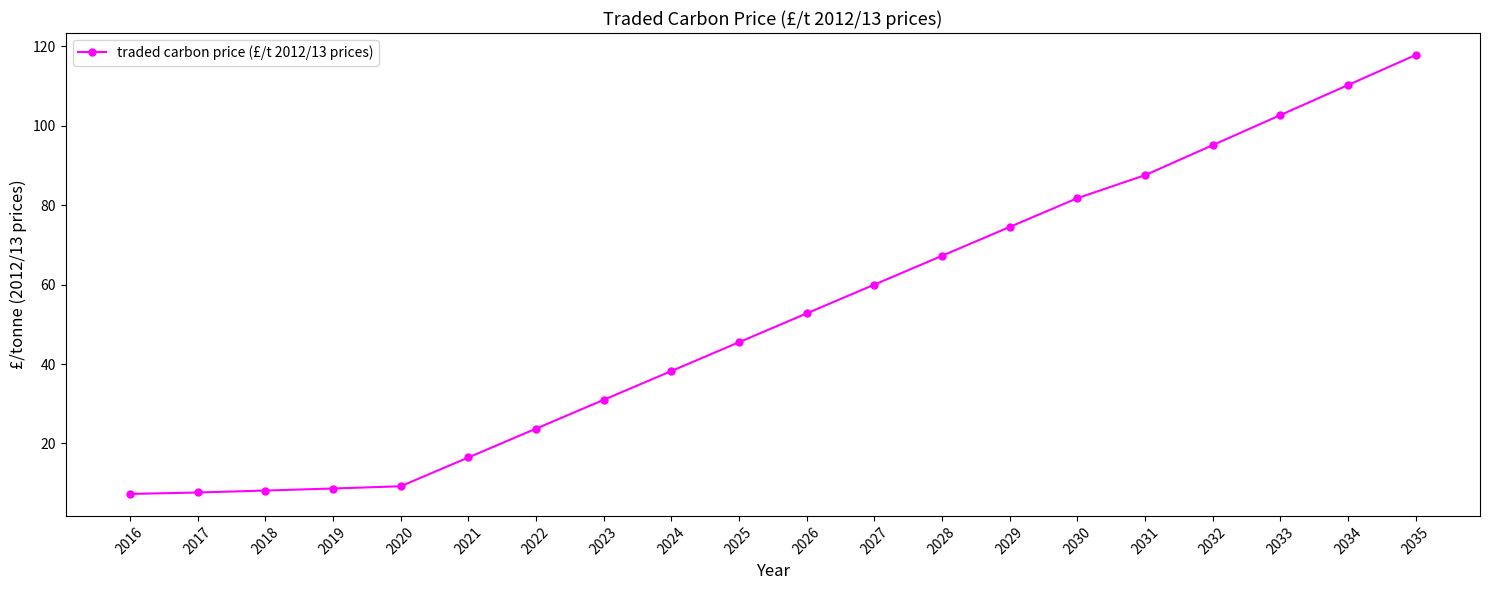

What is the change in value from 2019 to 2021?

+7.8